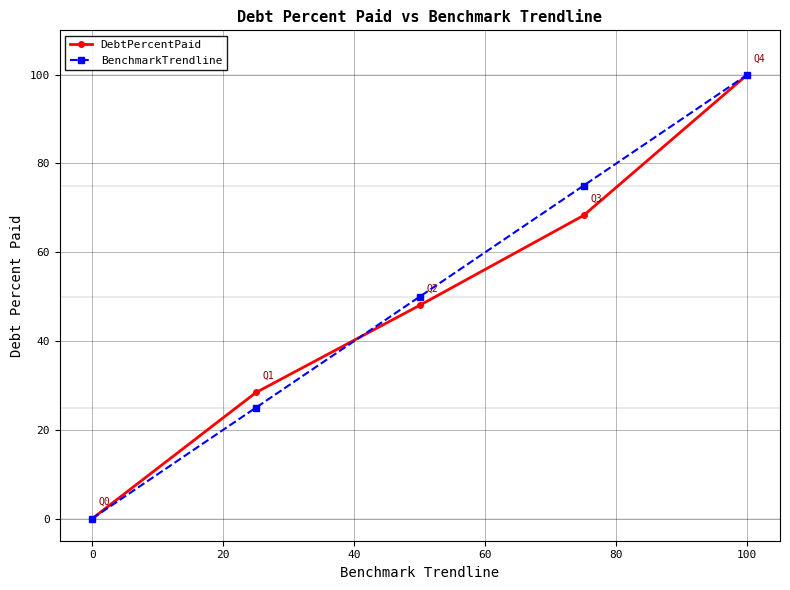

What is the highest value of the DebtPercentPaid series?

100.0